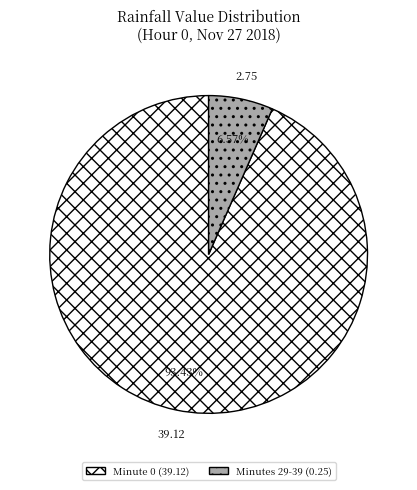

Does any single category account for the majority?

Yes